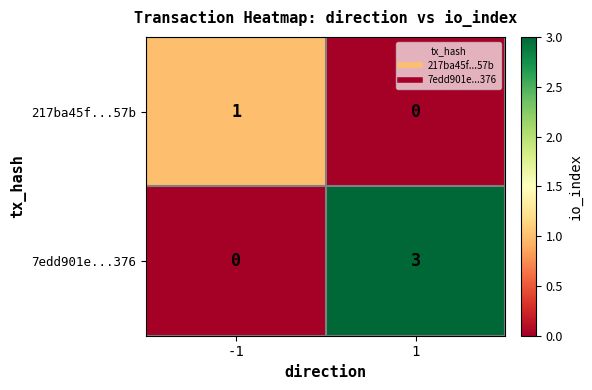

Reading left to right, what are all the values shown in this chart?

217ba45f...57b: 1	0
7edd901e...376: 0	3